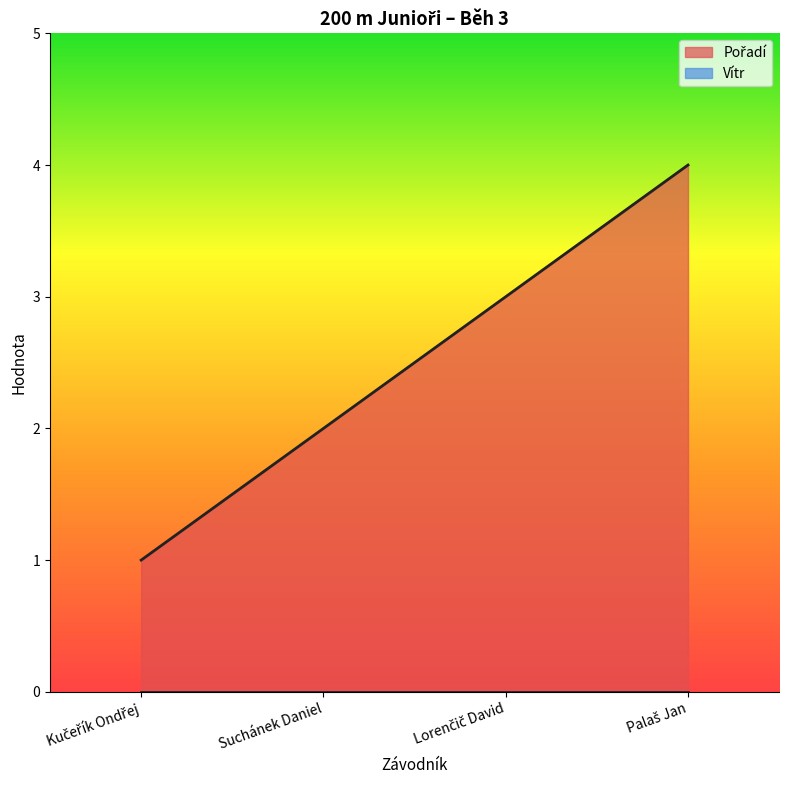

At which category does the chart reach its minimum across all series?

Kučeřík Ondřej